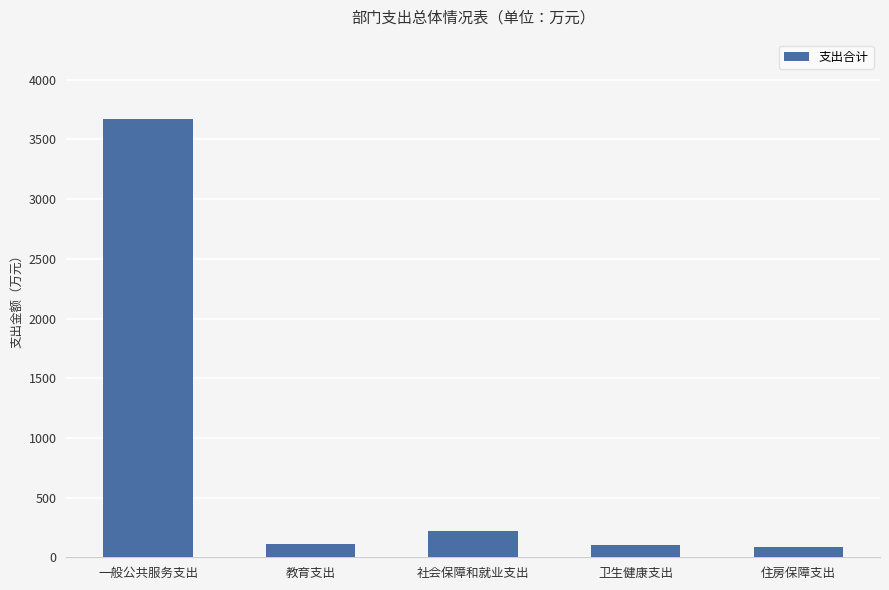

Is it true that the value at 住房保障支出 is 89.6?

True